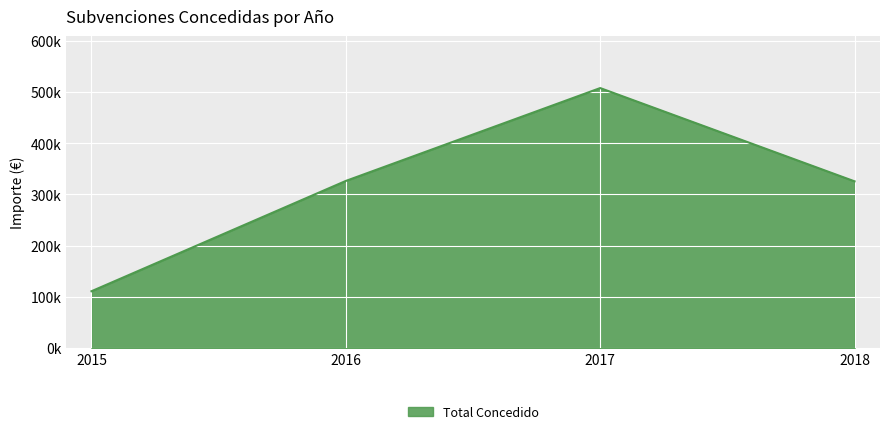

List the labels in order of value, smallest first.

2015, 2018, 2016, 2017